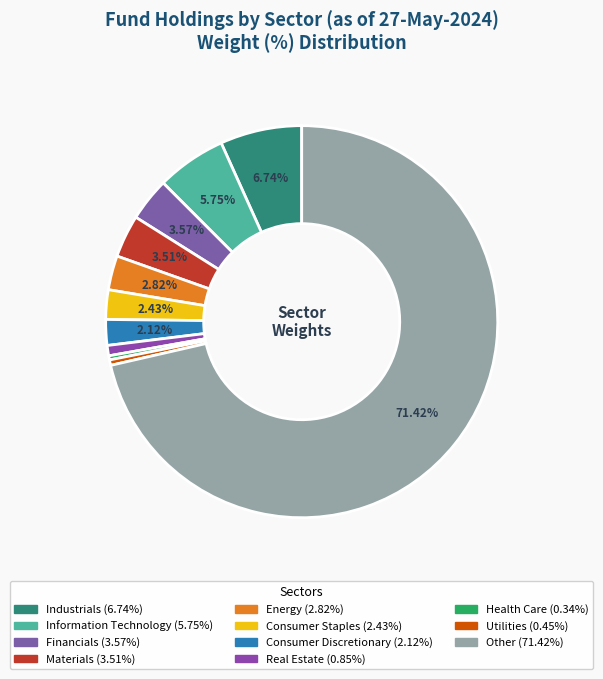

Which slice is the smallest?

Health Care